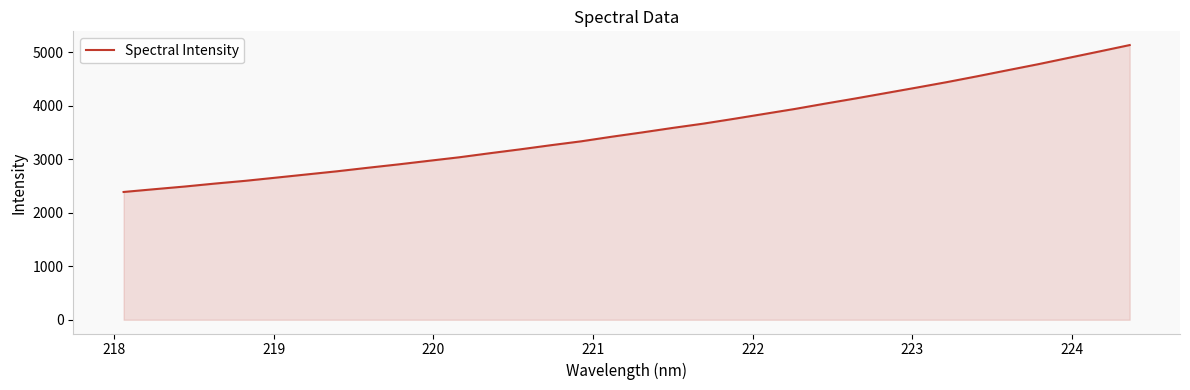

What is the difference between the maximum and minimum values?

2747.9